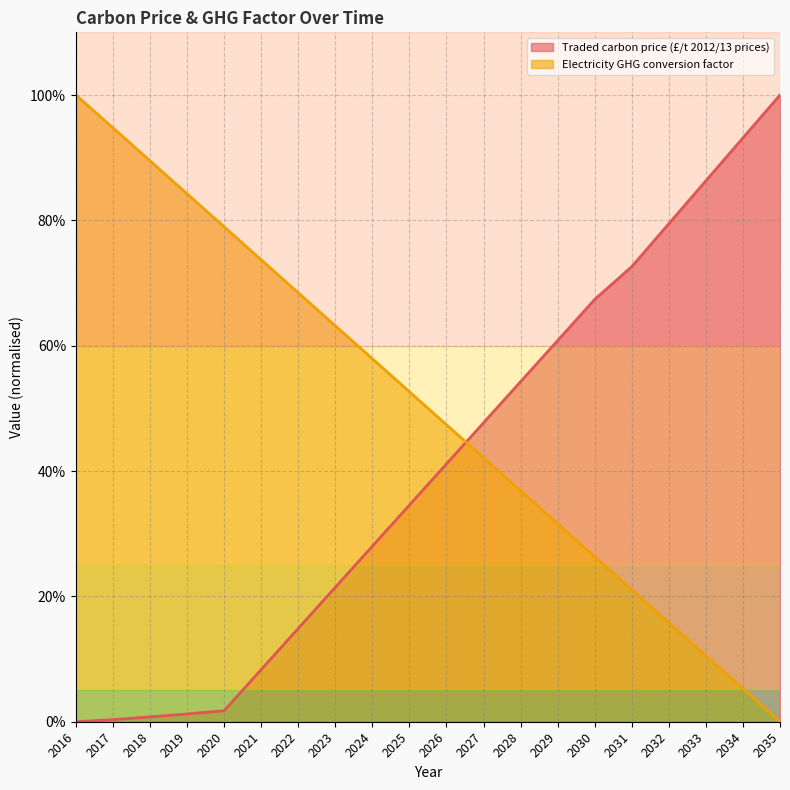

At which label does Traded carbon price (£/t 2012/13 prices) first exceed 41?

2026